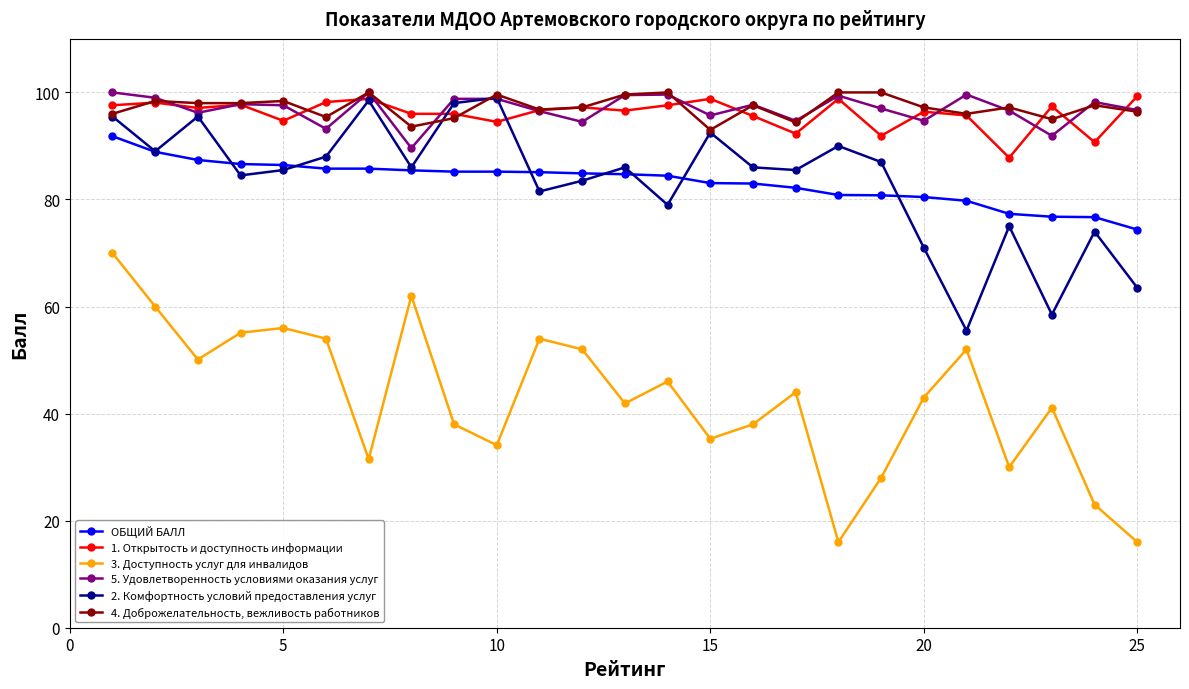

True or false: ОБЩИЙ БАЛЛ and 1. Открытость и доступность информации intersect in this chart.

False